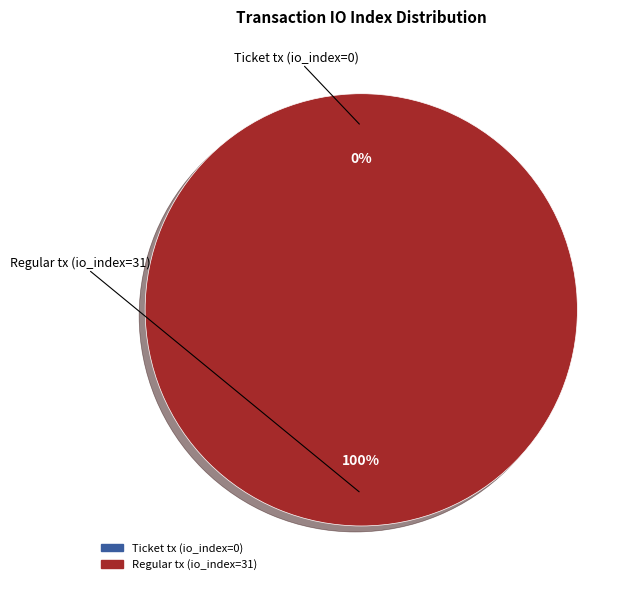

True or false: Regular tx (io_index=31) accounts for 100% of the total.

True